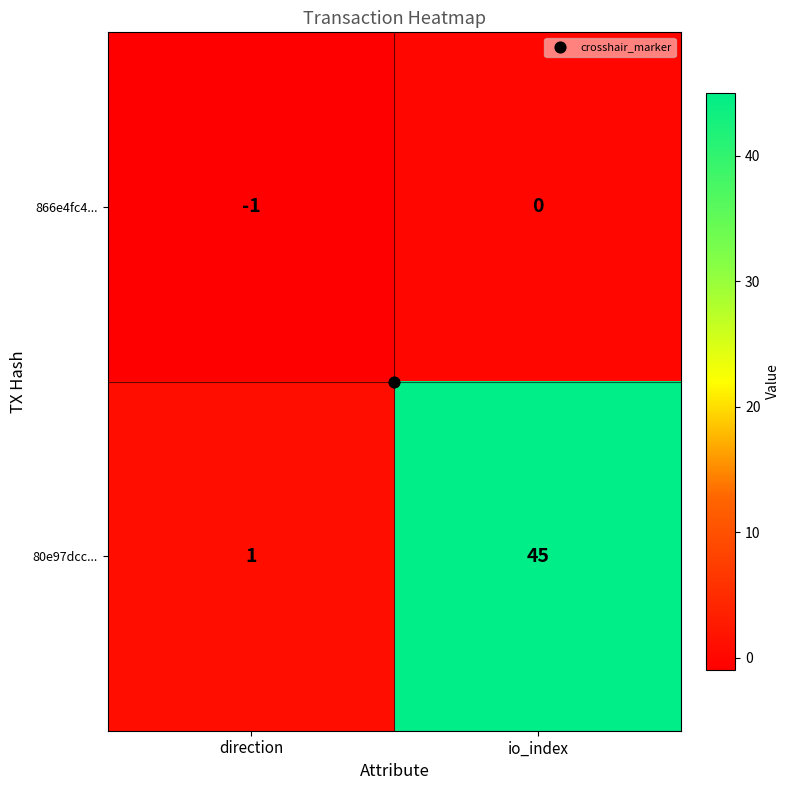

Rank the series by their maximum value, from lowest to highest.

866e4fc4..., 80e97dcc...